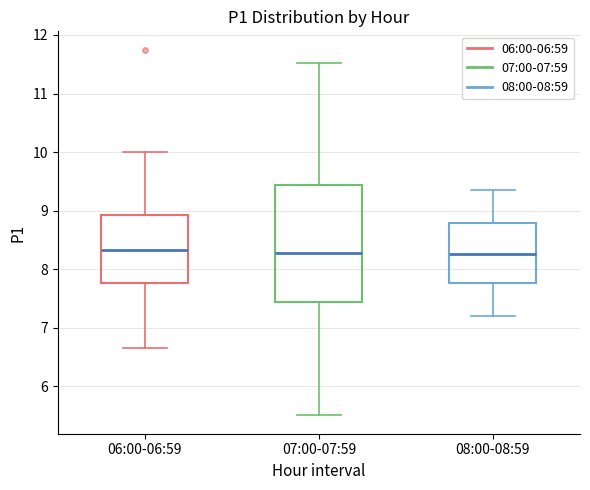

Comparing the boxes themselves (not the whiskers), which one is the tallest?

07:00-07:59